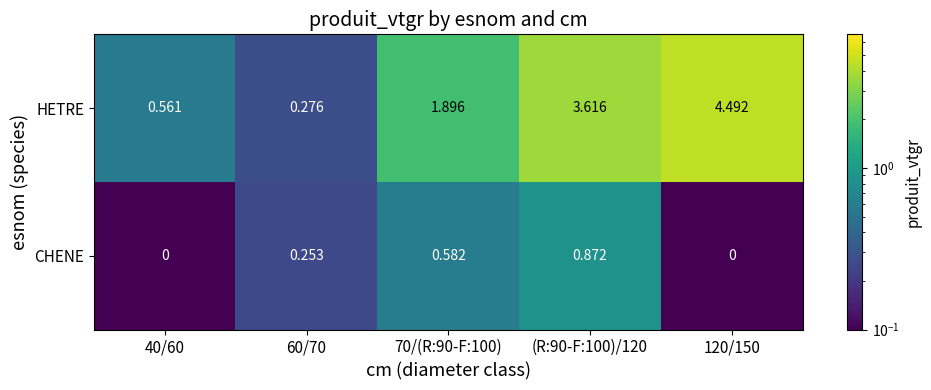

Between 40/60 and 60/70, which series saw the biggest shift?

HETRE